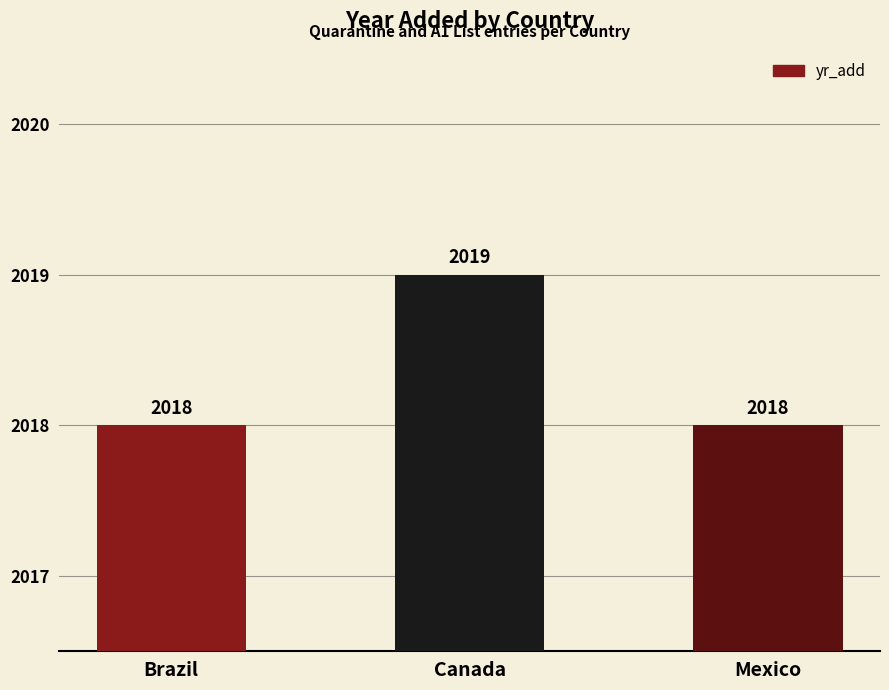

Count the values in the range 2018 to 2019.

3